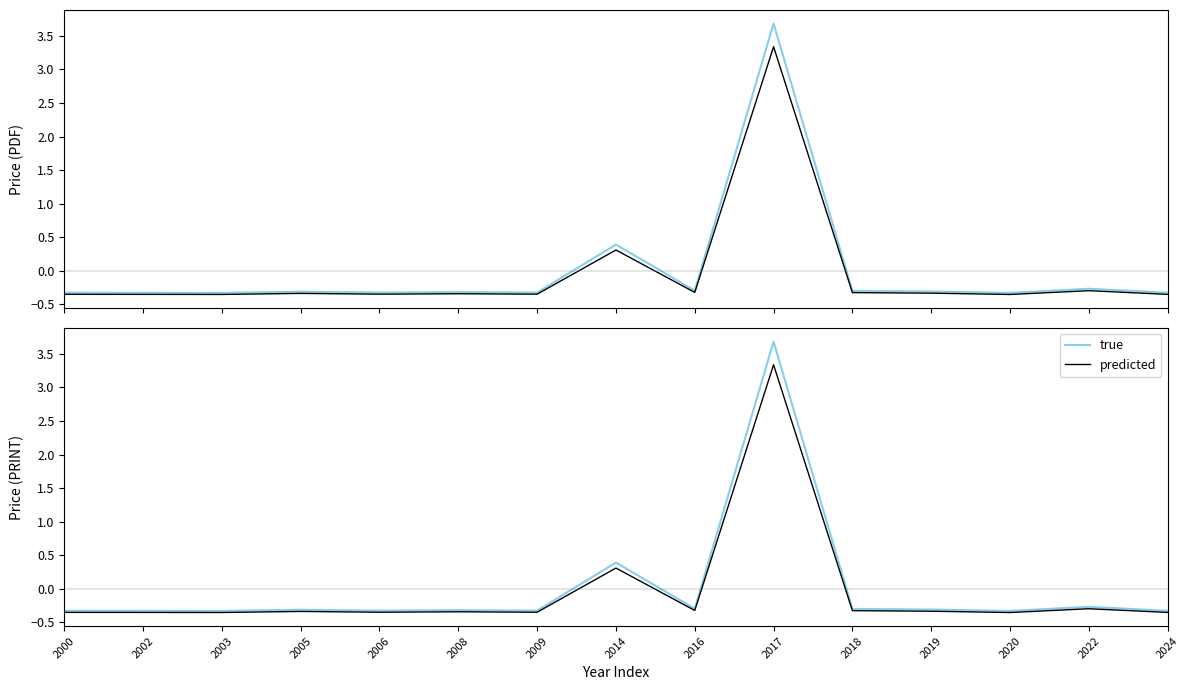

Count the number of categories in the chart.

15